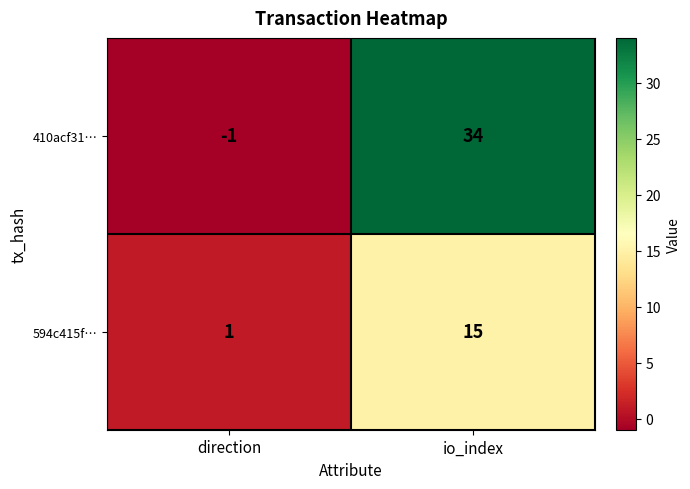

Which category has the lowest value in the 410acf31… series?

direction